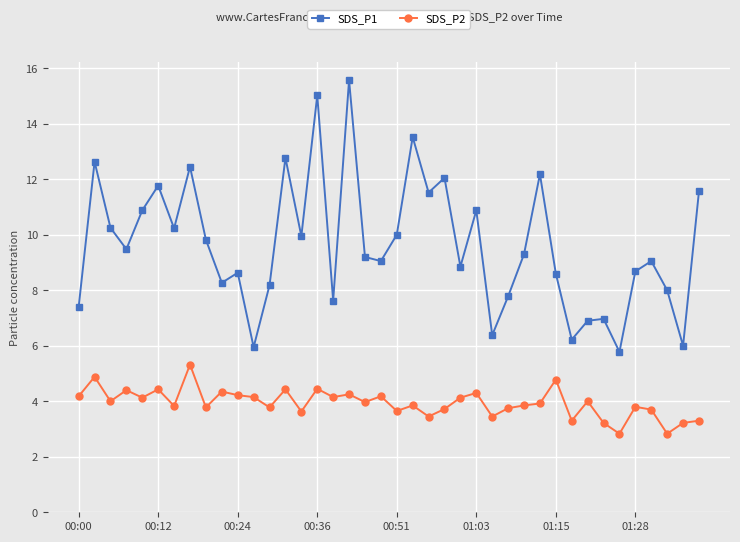

What is the average value of the SDS_P2 series?

3.9